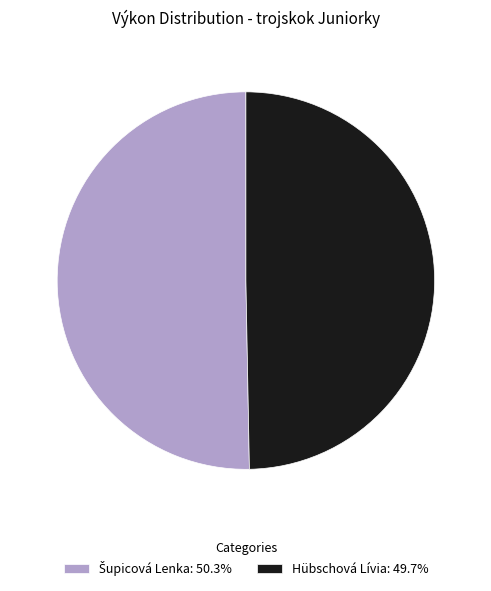

Is Hübschová Lívia: 49.7% the majority of the pie?

No